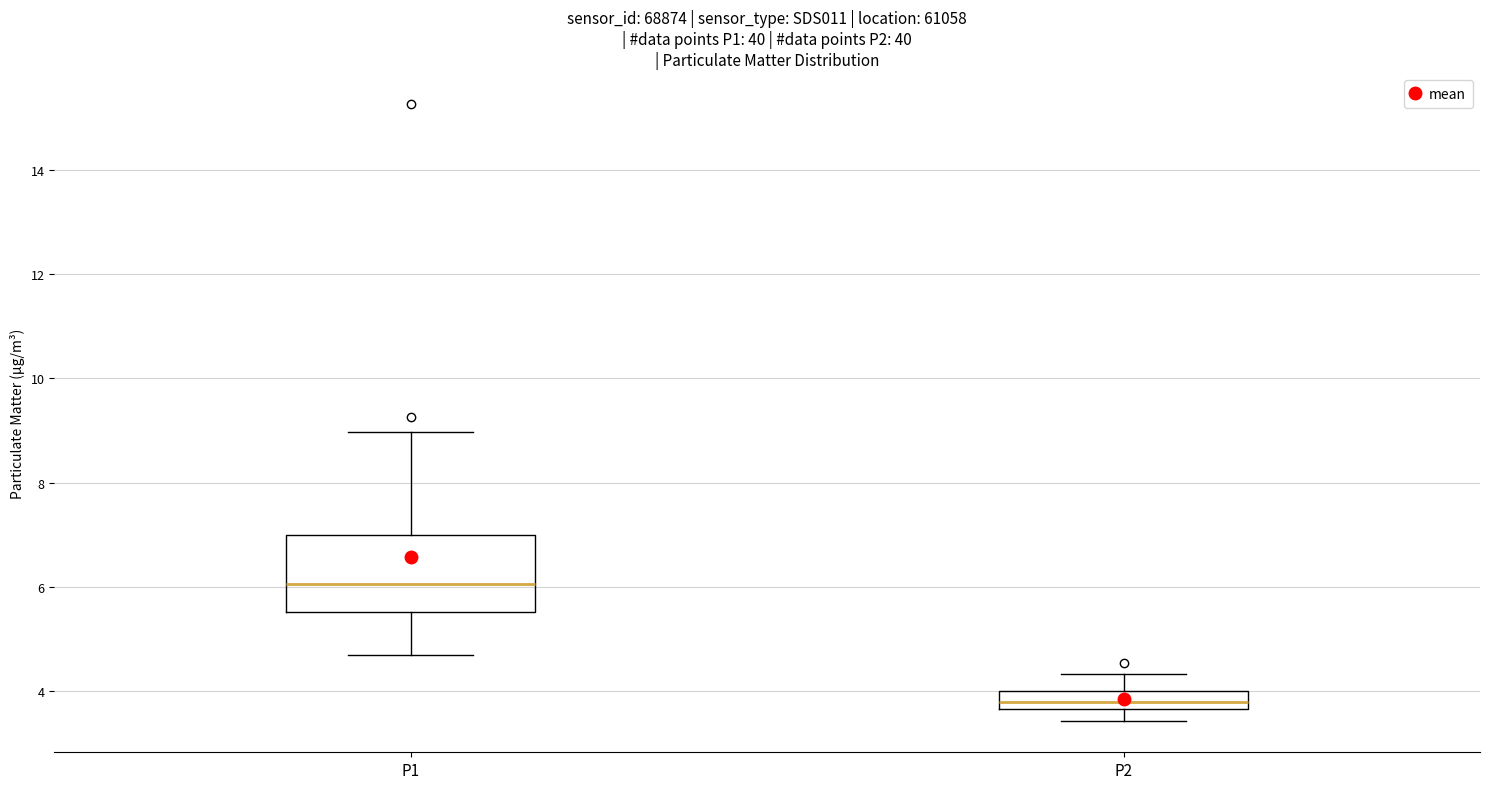

Where does the upper whisker of the box for P2 end on the y-axis? The values are not printed on the chart, so give them approximately, as read against the axis.

4.4